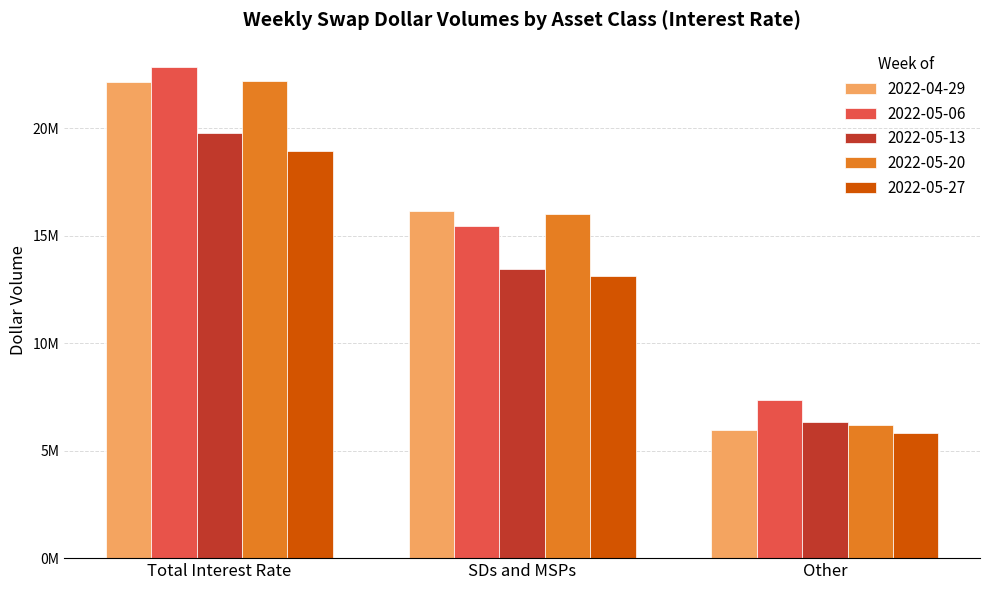

At how many categories does at least one series exceed 19305039?

1